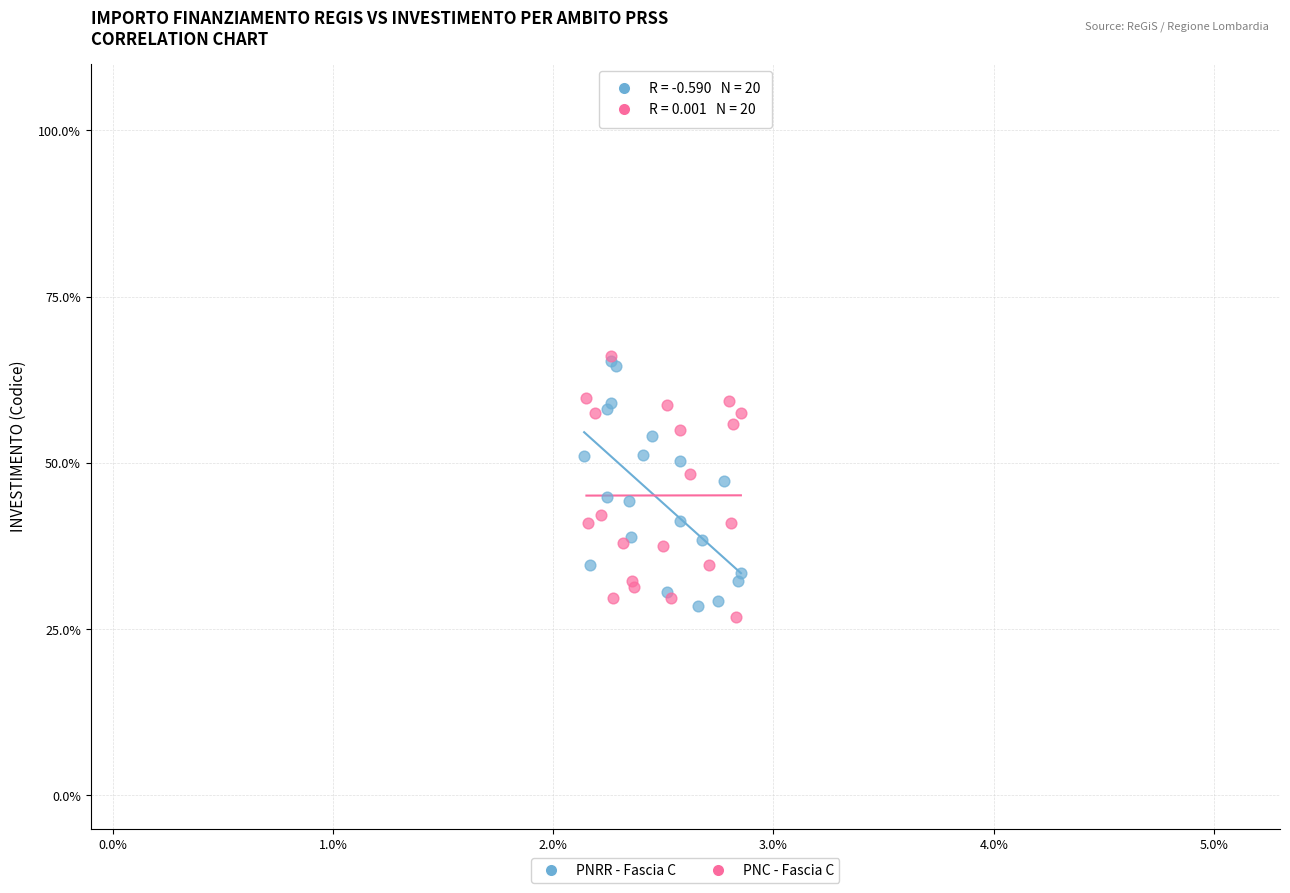

Which series contains the lowest Y value?

PNC - Fascia C